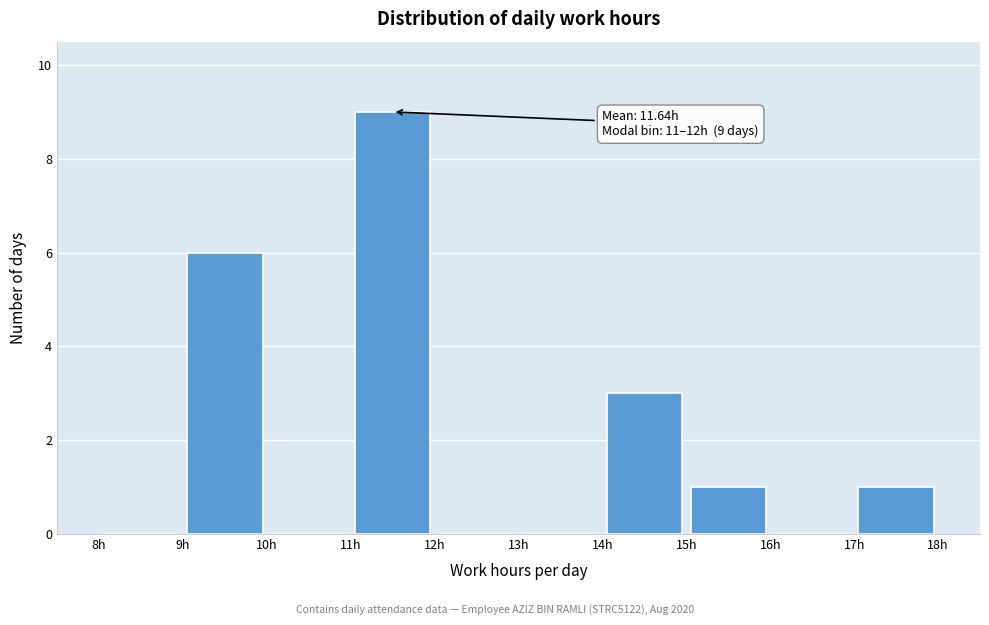

Which range on the x-axis has the tallest bar?

11 to 12